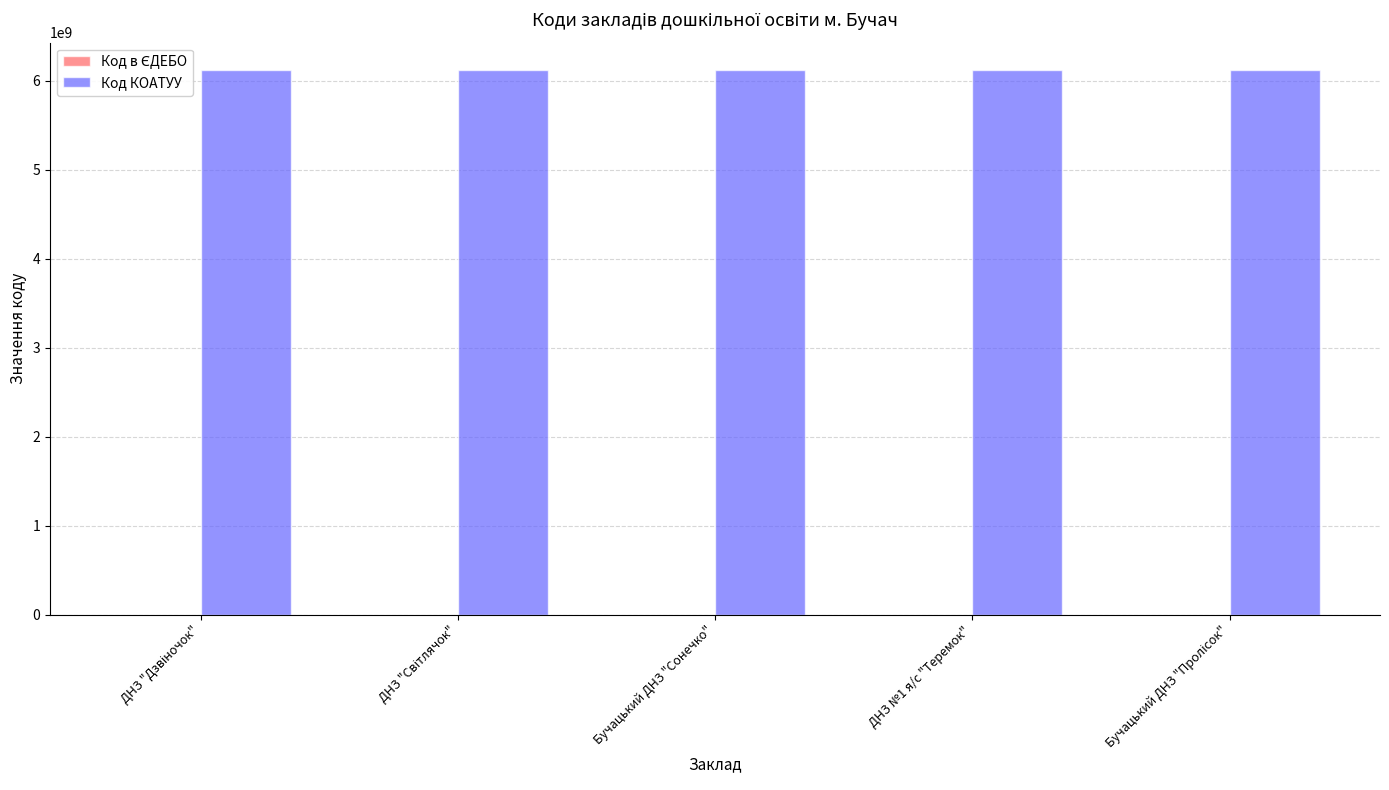

What is the greatest value displayed?

6121210100